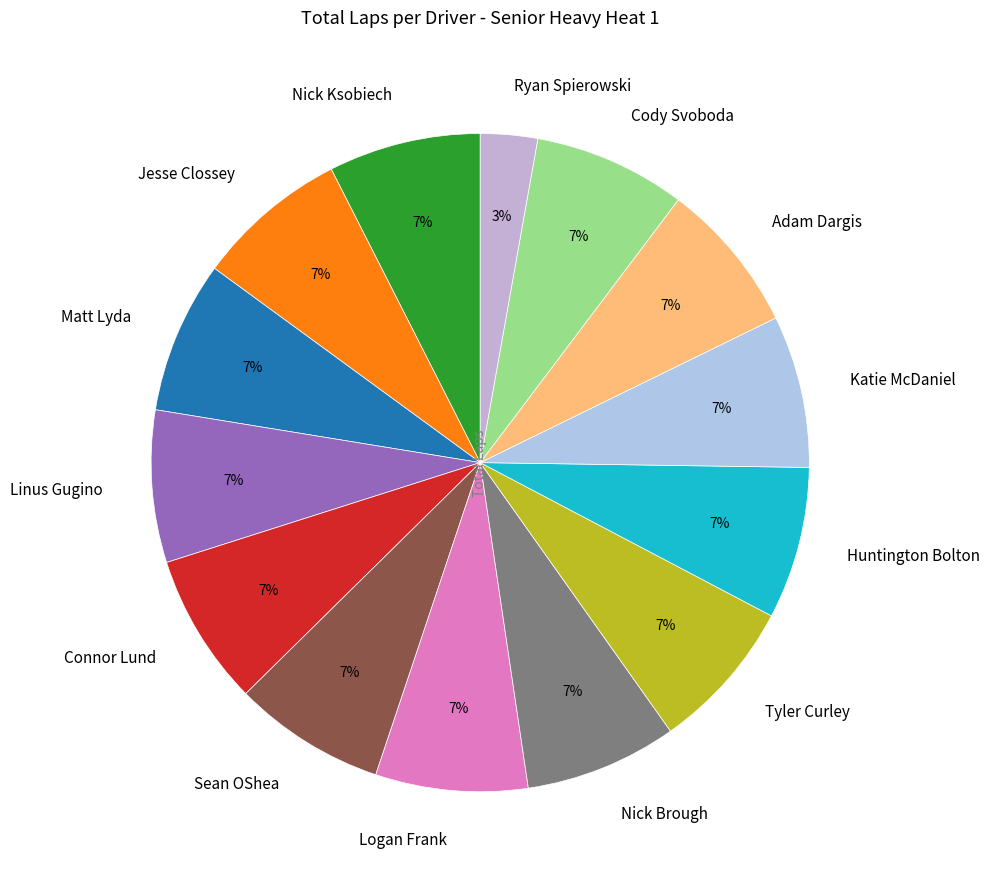

What is the smallest slice in the pie chart?

Ryan Spierowski